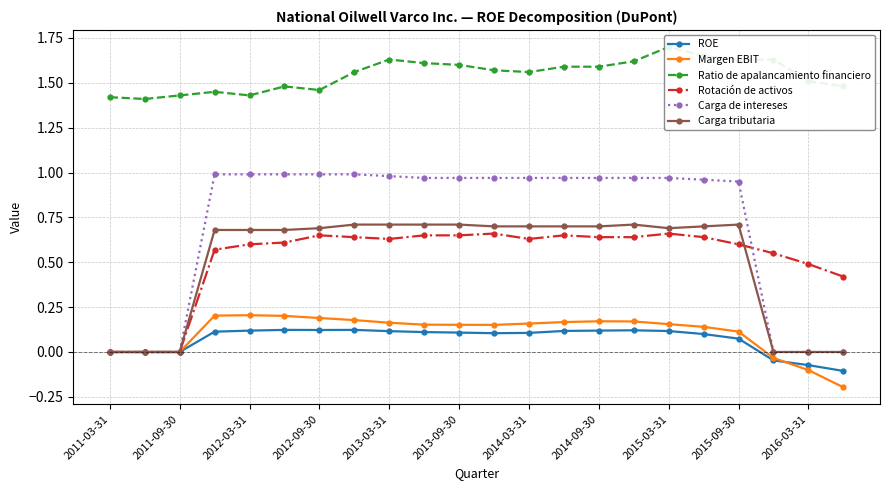

Is it true that ROE equals 0.1 at 2011-09-30?

False